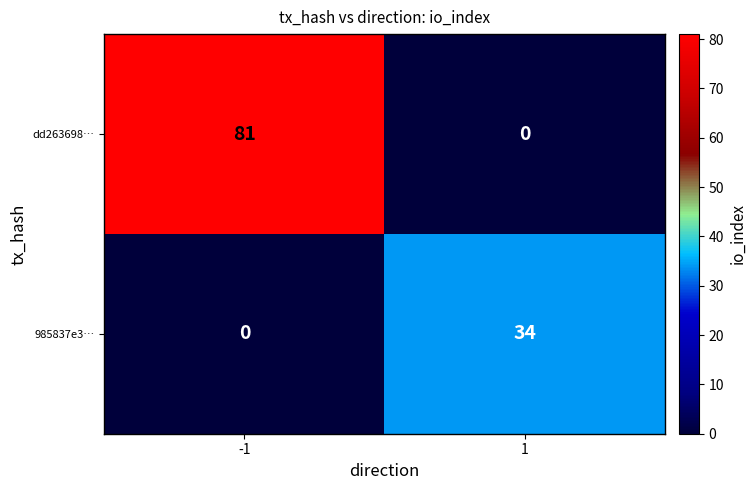

At 1, list the series in order from smallest to largest.

dd263698…, 985837e3…